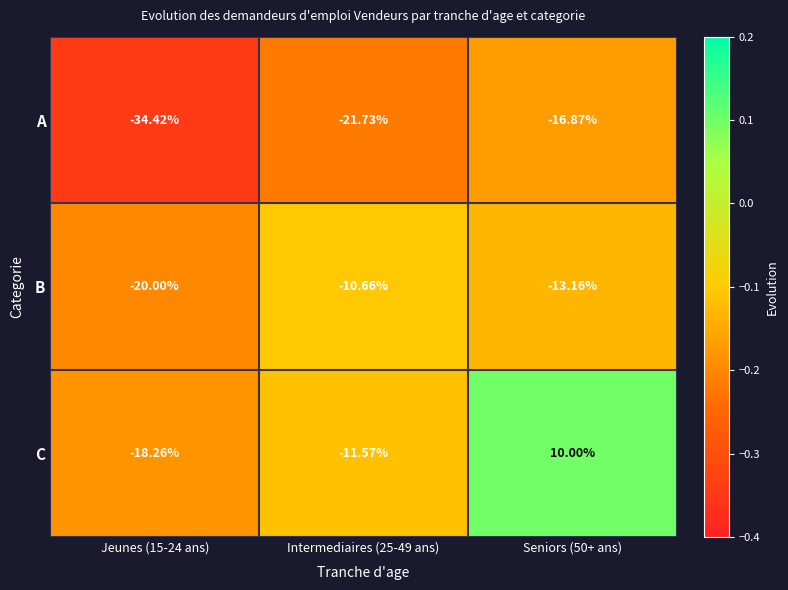

Rank the series at Intermediaires (25-49 ans) from highest to lowest value.

B, C, A